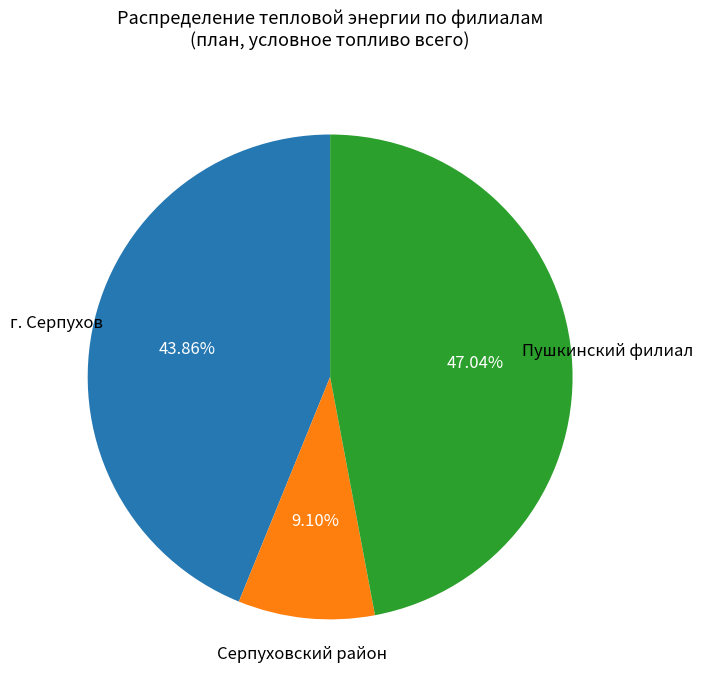

How many segments does this pie chart have?

3